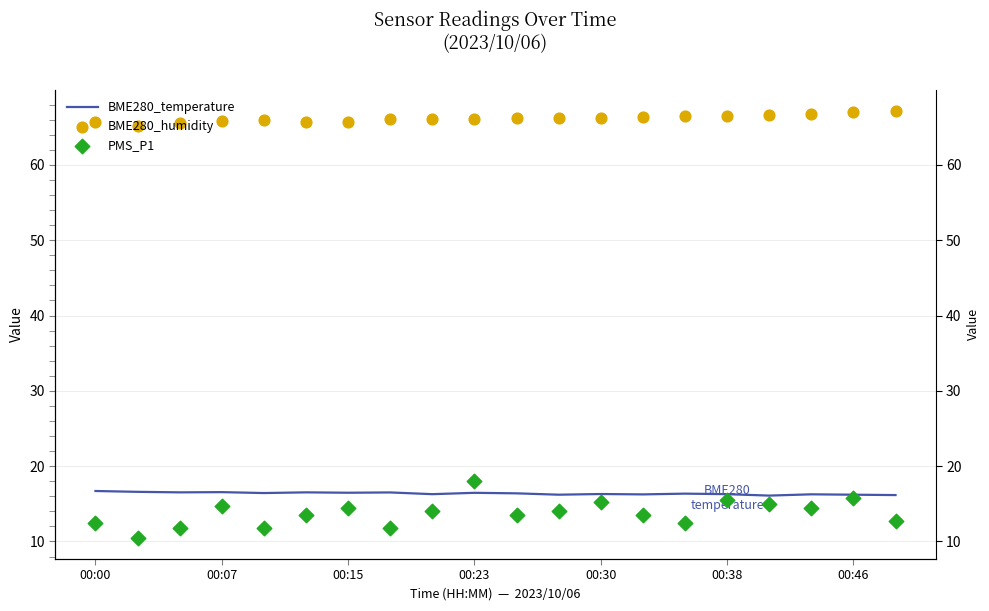

At which category is the sum across all series the highest?

00:23